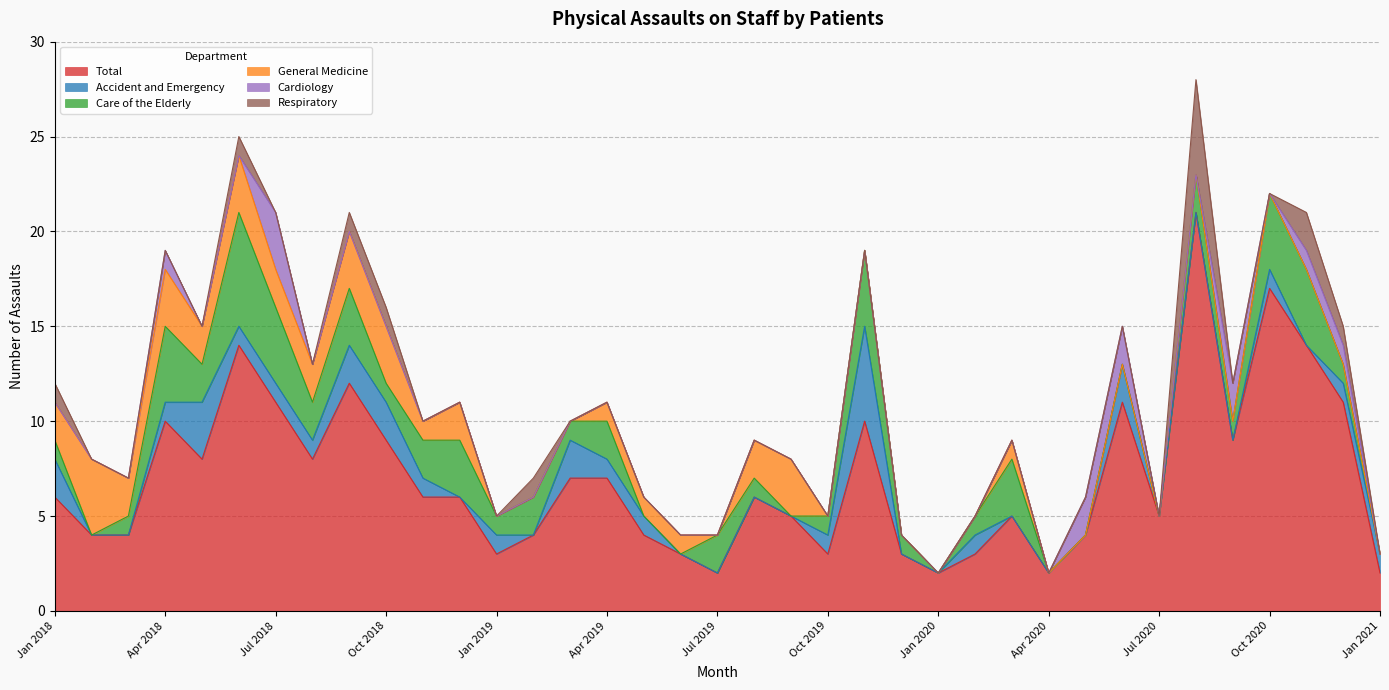

How many values in the Total series are below 6?

17